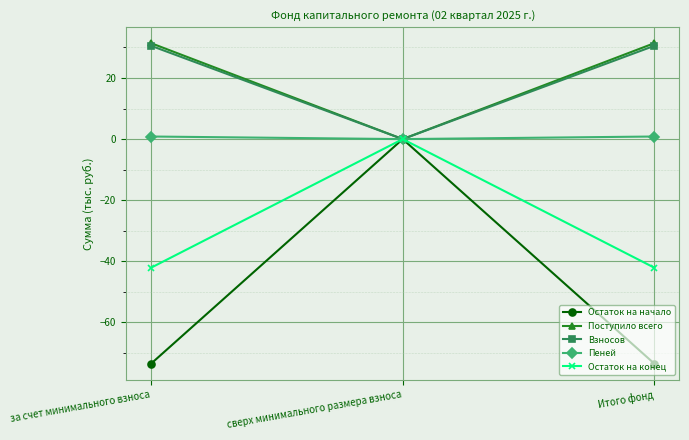

What is the sum of all Остаток на конец values?

-84.2